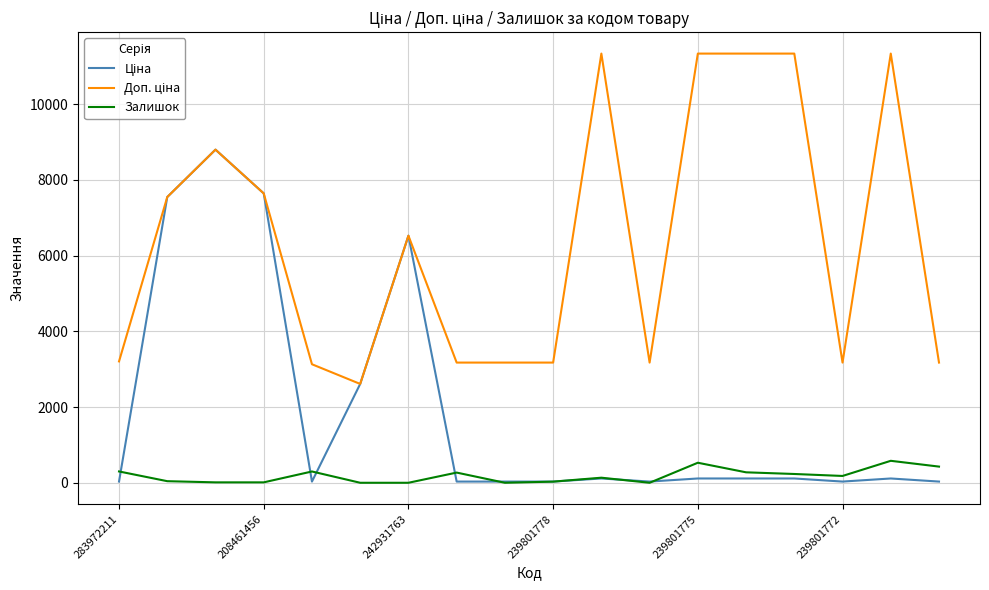

What is the greatest value displayed?

11334.0